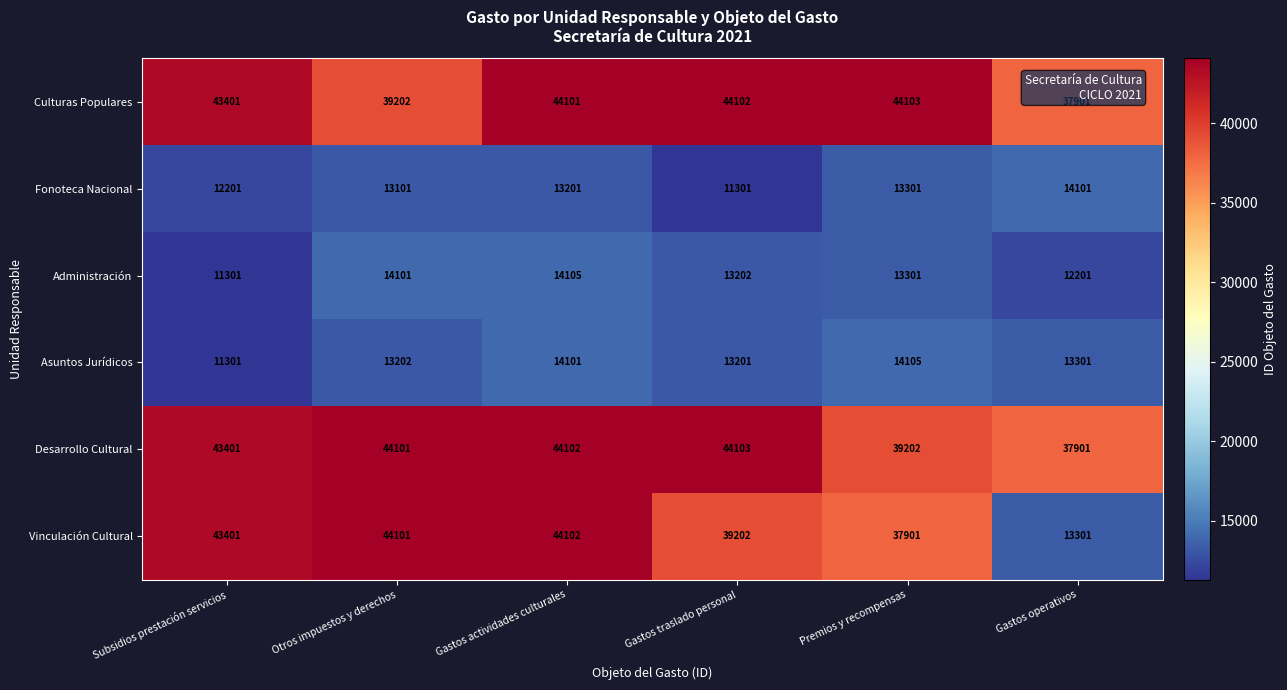

Is it true that Fonoteca Nacional equals 6124 at Otros impuestos y derechos?

False